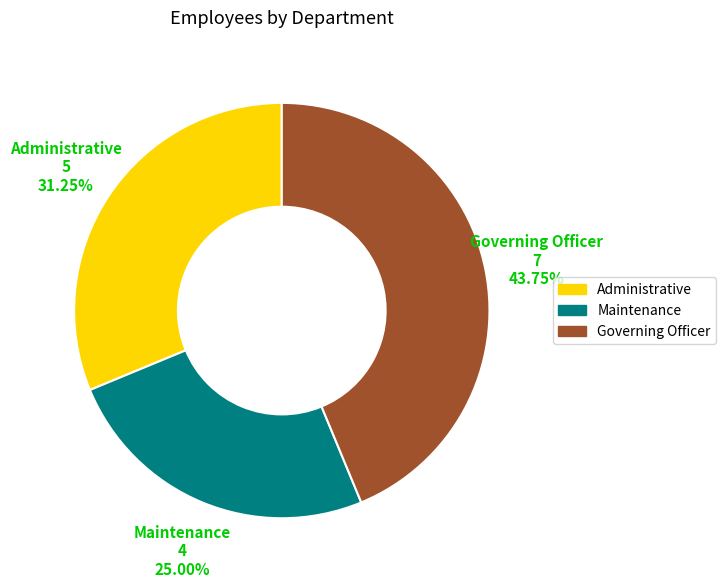

Which has a higher value, Maintenance or Governing Officer?

Governing Officer